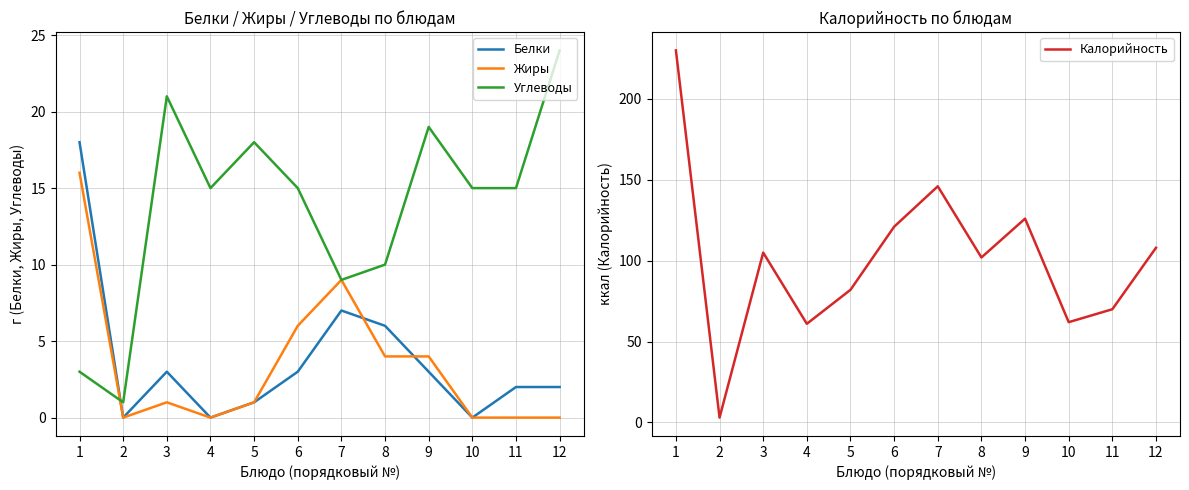

What is the difference between the maximum and minimum values in the Белки series?

18